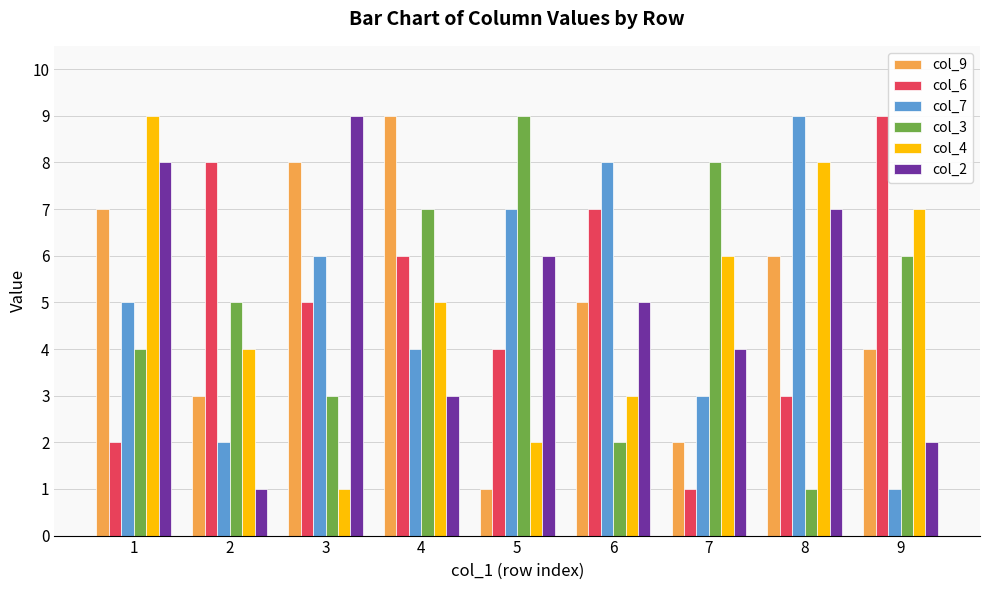

Reading left to right, transcribe all the data shown in this chart.

col_9: 7	3	8	9	1	5	2	6	4
col_6: 2	8	5	6	4	7	1	3	9
col_7: 5	2	6	4	7	8	3	9	1
col_3: 4	5	3	7	9	2	8	1	6
col_4: 9	4	1	5	2	3	6	8	7
col_2: 8	1	9	3	6	5	4	7	2